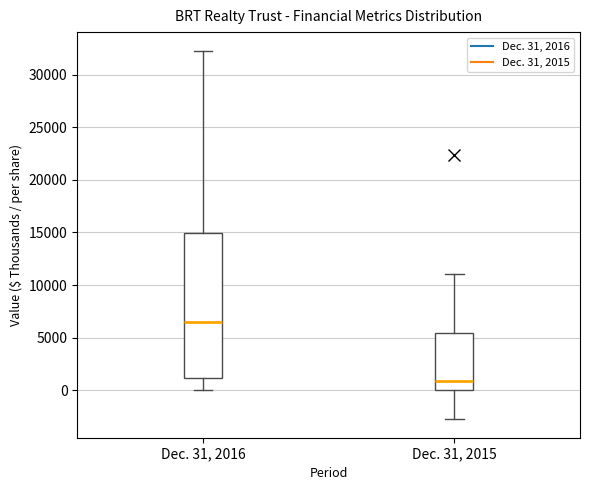

Reading left to right, read every box against the y-axis: the position of its median line, the range the box covers, and the ends of its whiskers. The values are not printed on the chart, so give them approximately, as read against the axis.

Dec. 31, 2016: median 6500, box 1000 to 15000, whiskers 0 to 32500
Dec. 31, 2015: median 1000, box 0 to 5500, whiskers -3000 to 11000